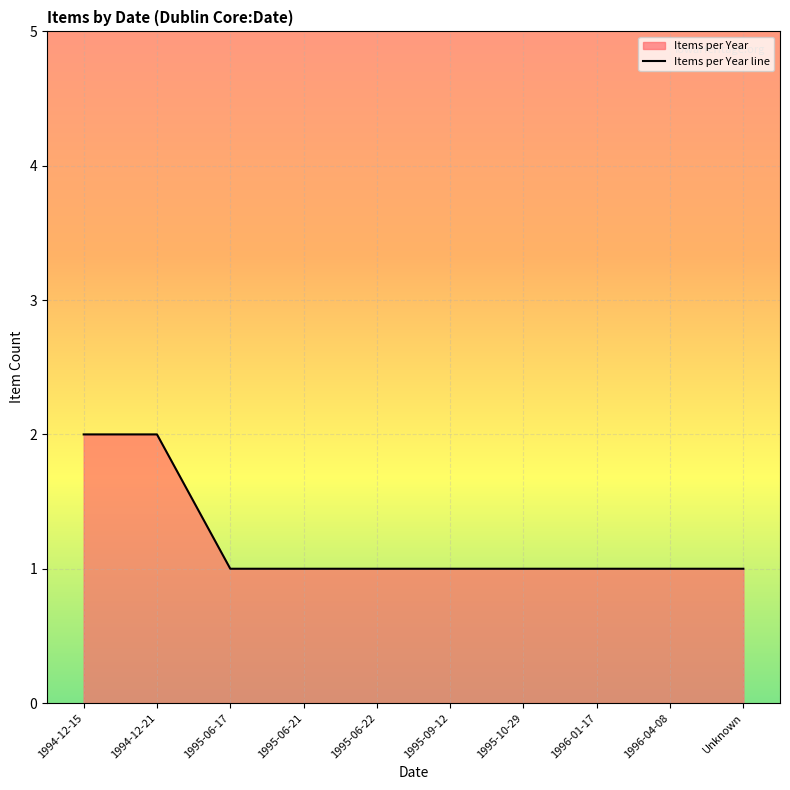

What is the sum of the values at 1995-10-29 and 1996-04-08?

2